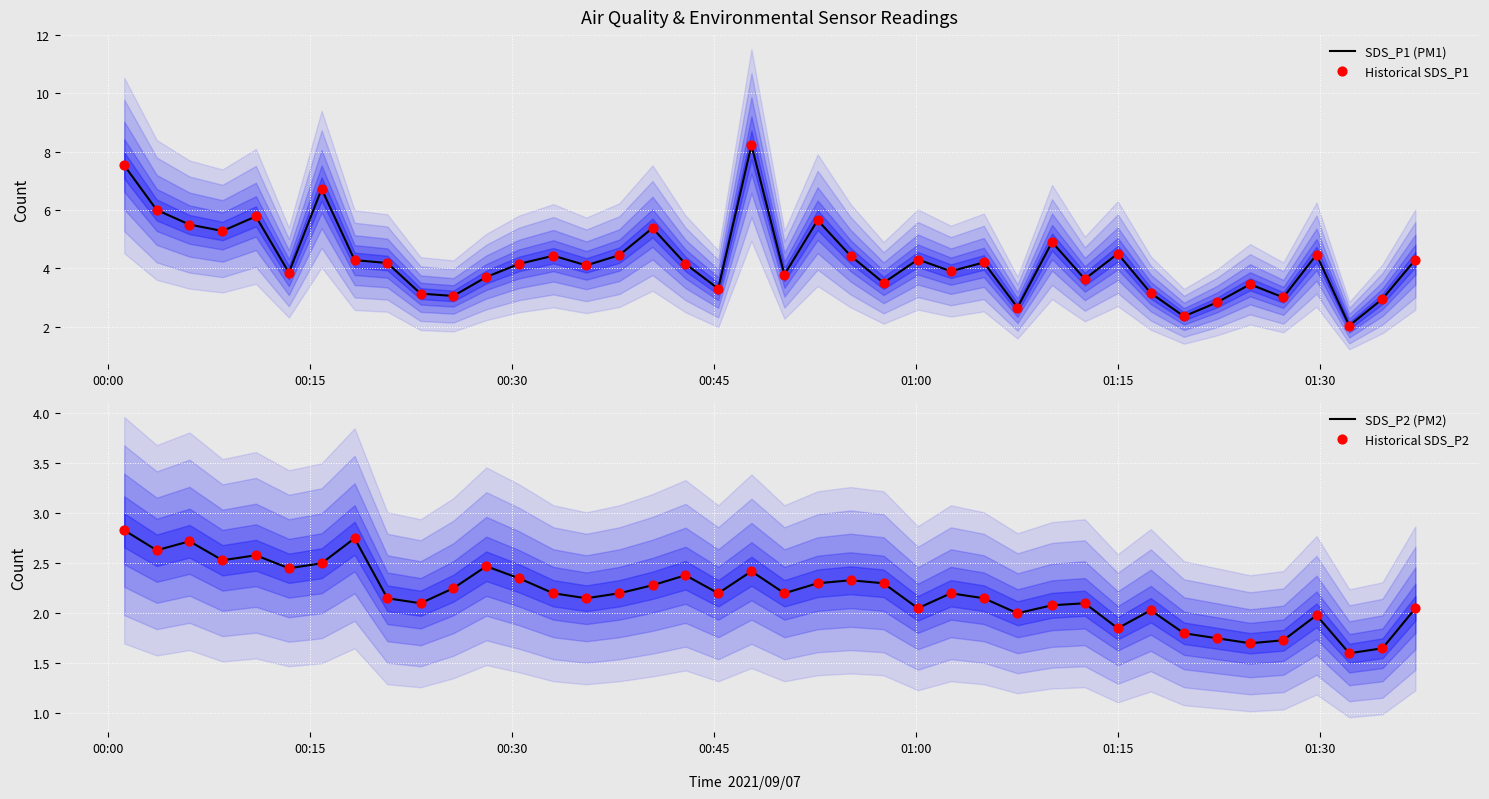

What is the highest value of the SDS_P1 (PM1) series?

8.2